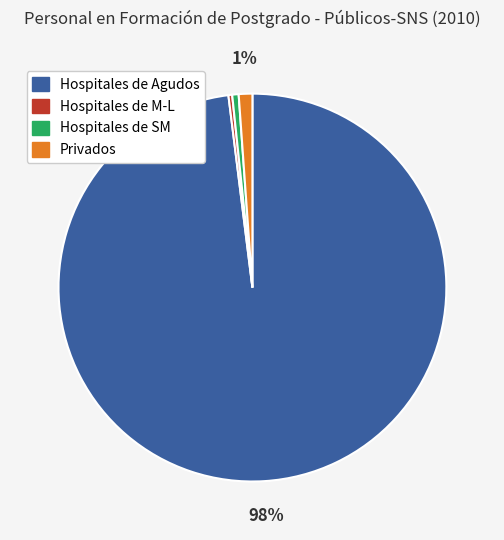

Which slice is the largest?

Hospitales de Agudos